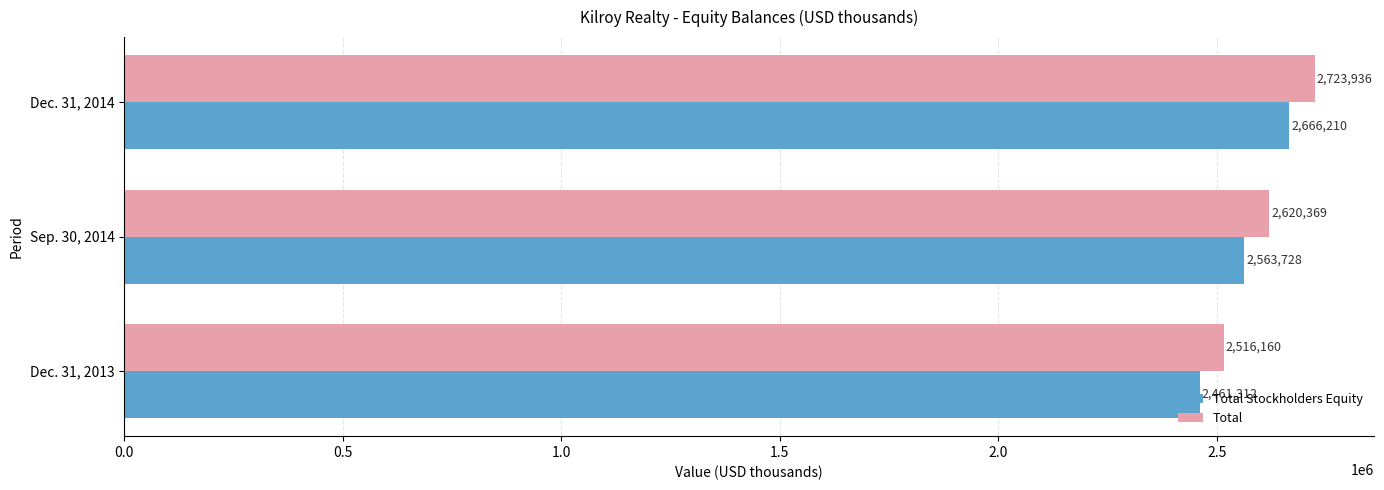

What is the sum of the Total values at Dec. 31, 2013 and Sep. 30, 2014?

5136529